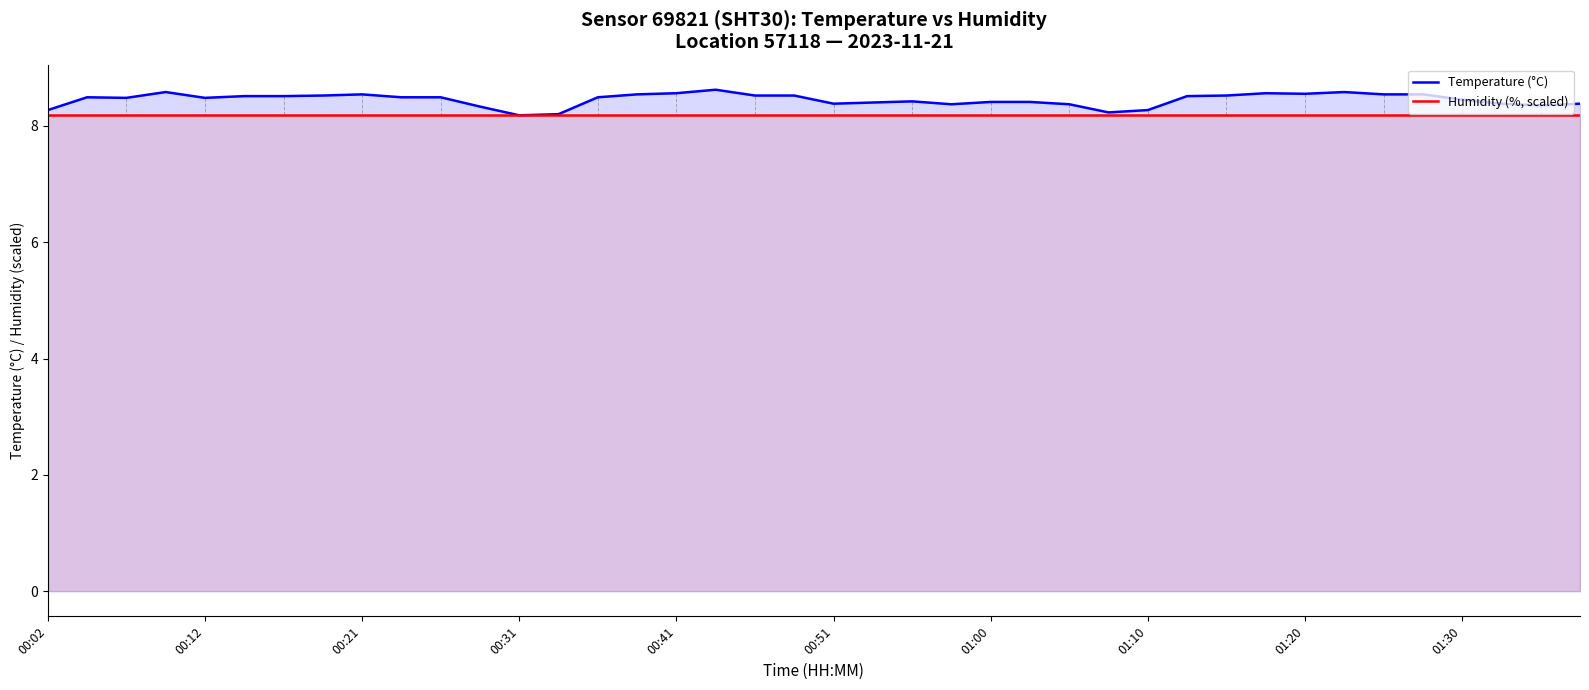

Reading left to right, list all the values displayed in this chart.

Temperature (°C): 8.3	8.5	8.5	8.6	8.5	8.5	8.5	8.5	8.5	8.5	8.5	8.3	8.2	8.2	8.5	8.5	8.6	8.6	8.5	8.5	8.4	8.4	8.4	8.4	8.4	8.4	8.4	8.2	8.3	8.5	8.5	8.6	8.6	8.6	8.5	8.5	8.4	8.4	8.3	8.4
Humidity (%, scaled): 8.2	8.2	8.2	8.2	8.2	8.2	8.2	8.2	8.2	8.2	8.2	8.2	8.2	8.2	8.2	8.2	8.2	8.2	8.2	8.2	8.2	8.2	8.2	8.2	8.2	8.2	8.2	8.2	8.2	8.2	8.2	8.2	8.2	8.2	8.2	8.2	8.2	8.2	8.2	8.2